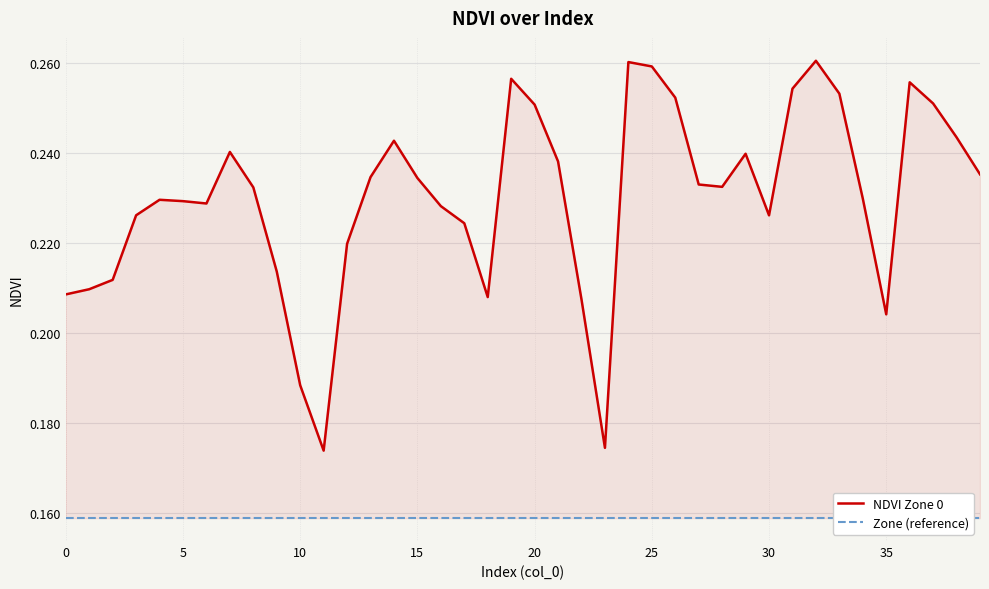

True or false: NDVI Zone 0 and Zone (reference) cross at least once.

False